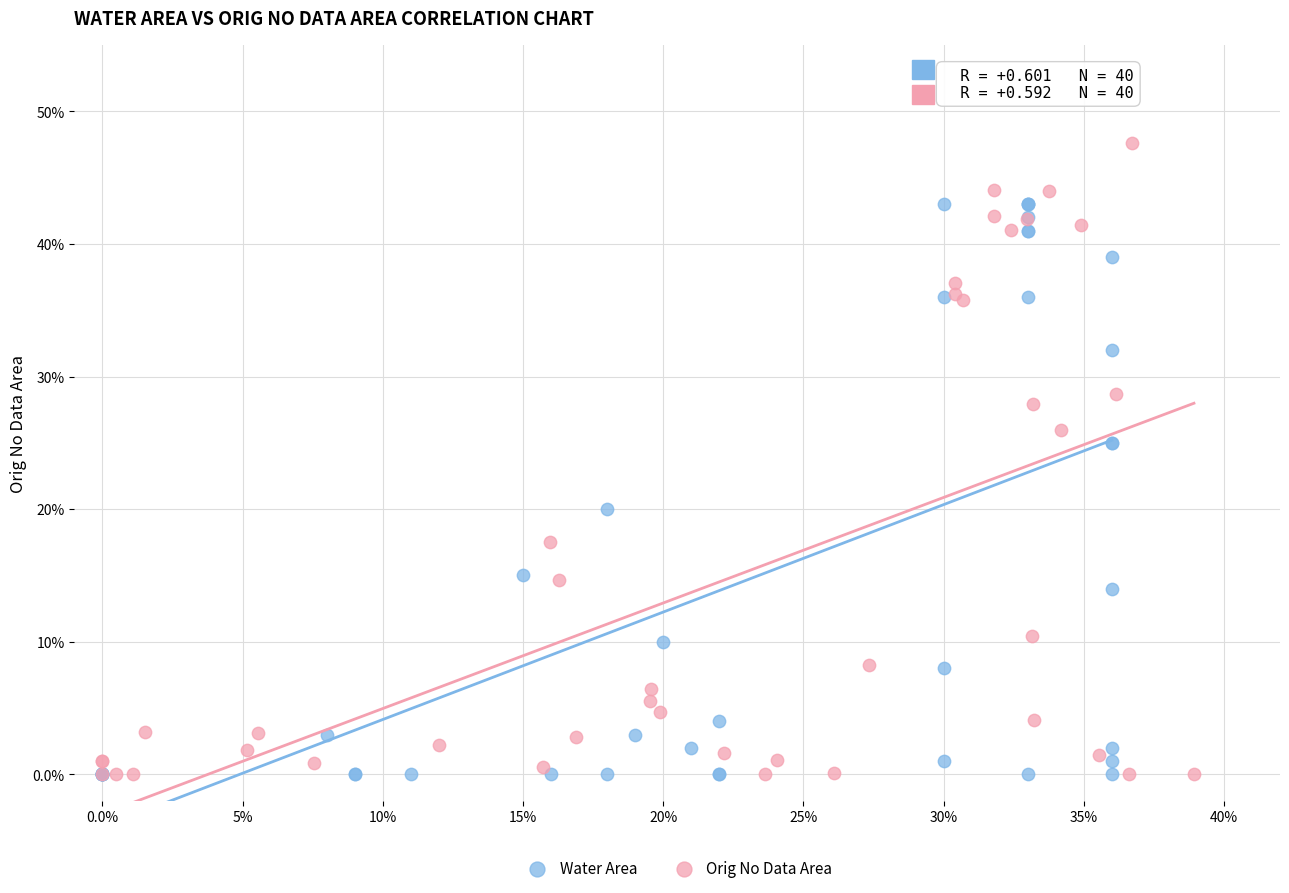

Which series contains the highest Y value?

Orig No Data Area